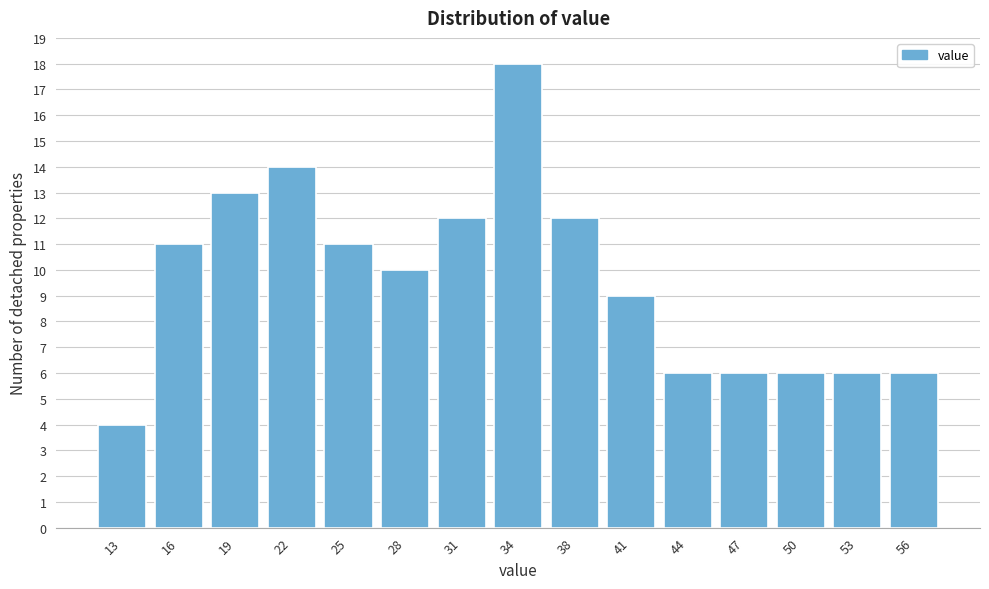

Reading left to right, what are all the values shown in this chart?

4	11	13	14	11	10	12	18	12	9	6	6	6	6	6